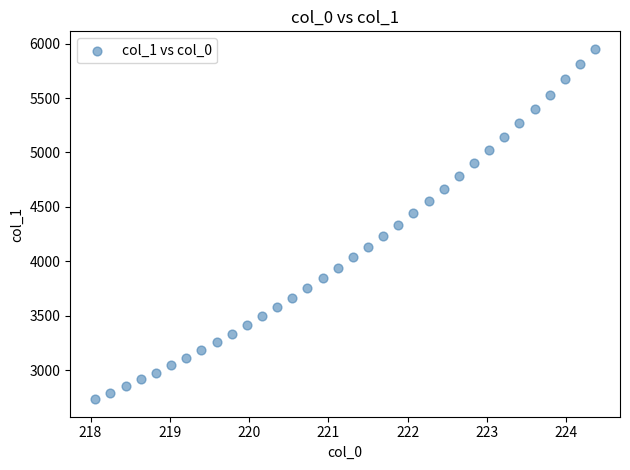

What is the range of X values (max minus min)?

6.3